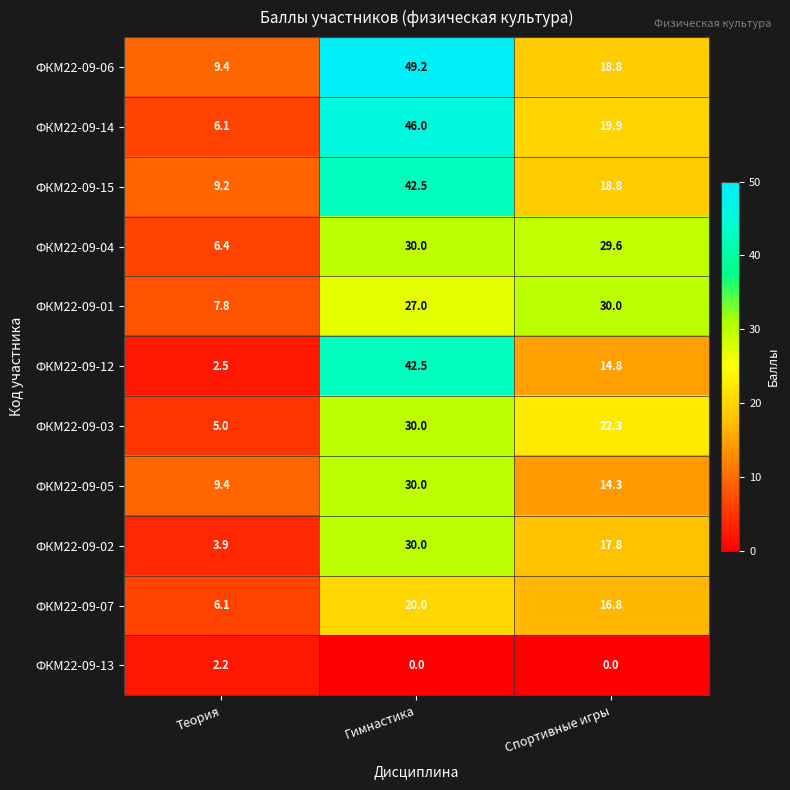

How many values in the ФКМ22-09-06 series exceed 18?

2